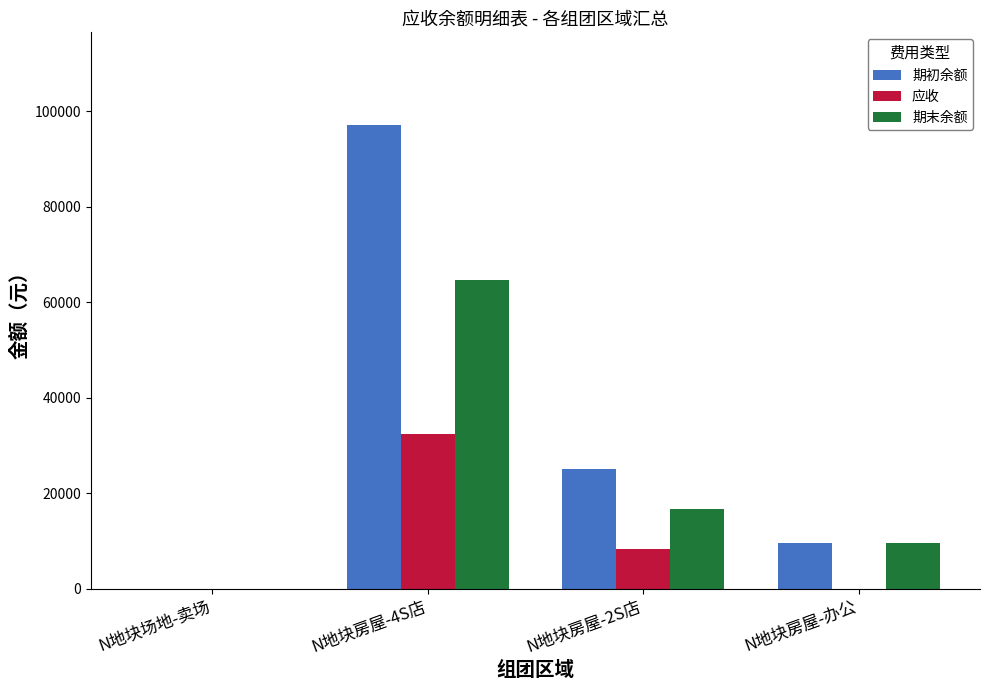

Are the bars horizontal?

No